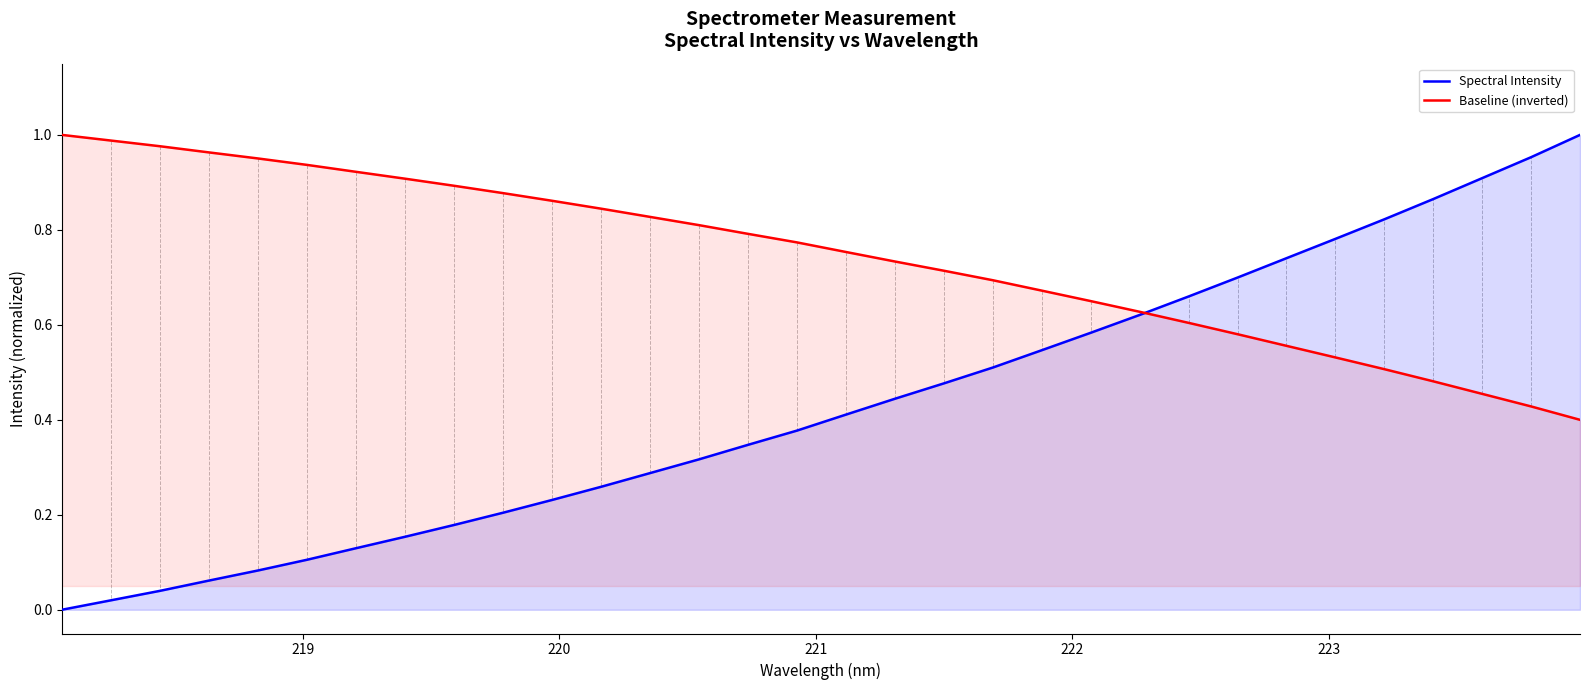

Which series ends up on top after the final intersection of Spectral Intensity and Baseline (inverted)?

Spectral Intensity